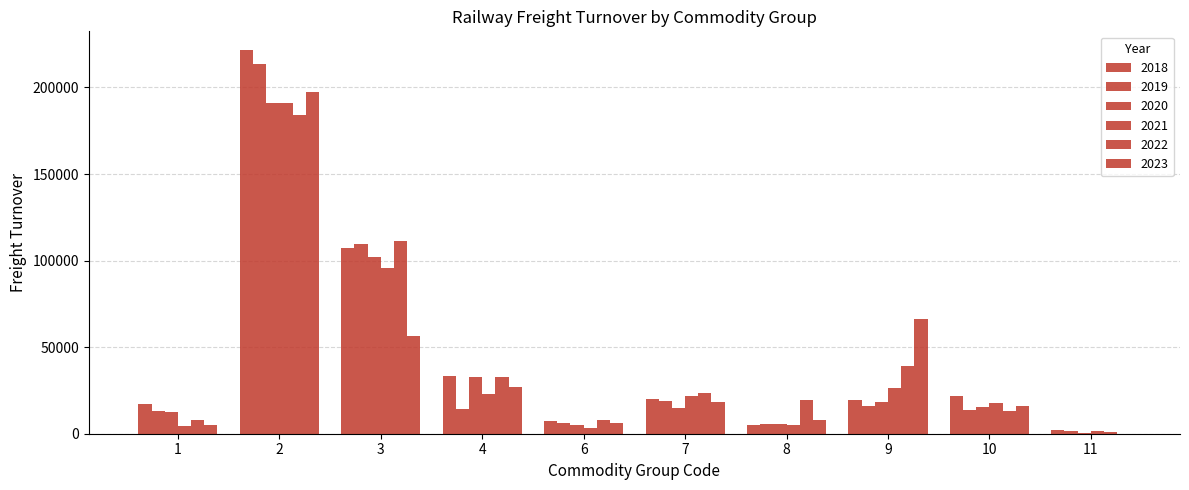

What is the difference between the second highest and minimum values in the 2023 series?

65991.4